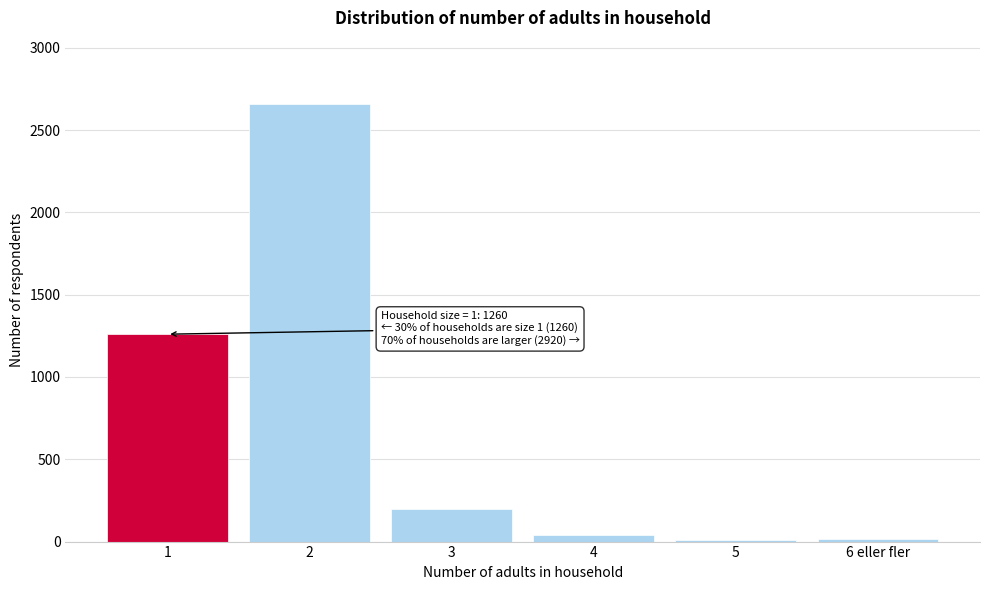

What is the difference between the second highest and minimum values?

1250